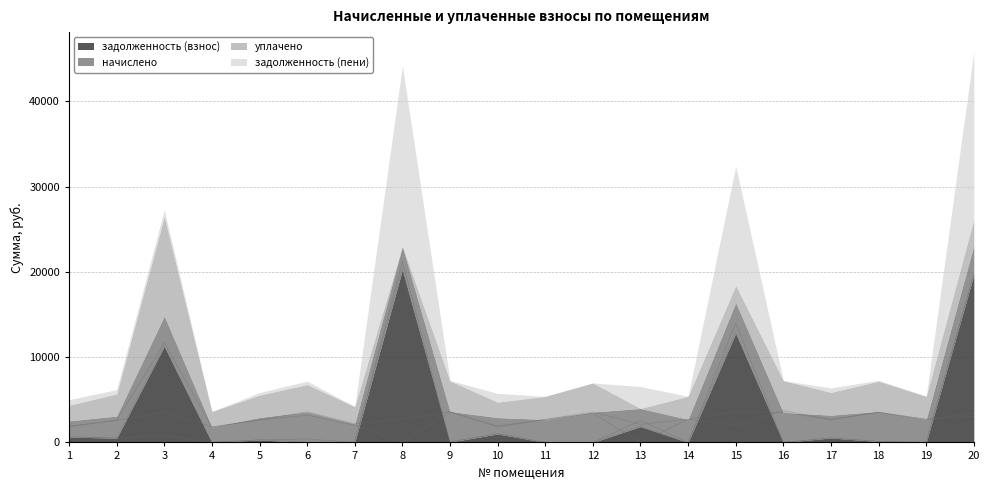

The value of задолженность (взнос) at 11 is 8415.4. True or false?

False